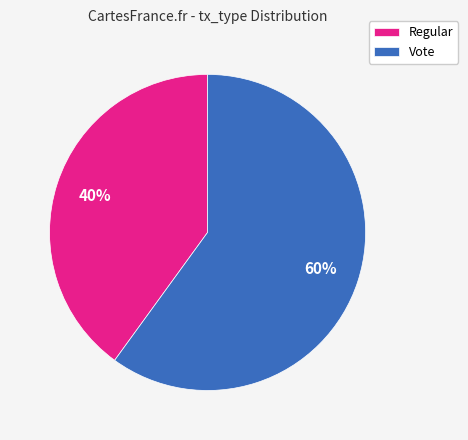

True or false: Vote accounts for 60% of the total.

True